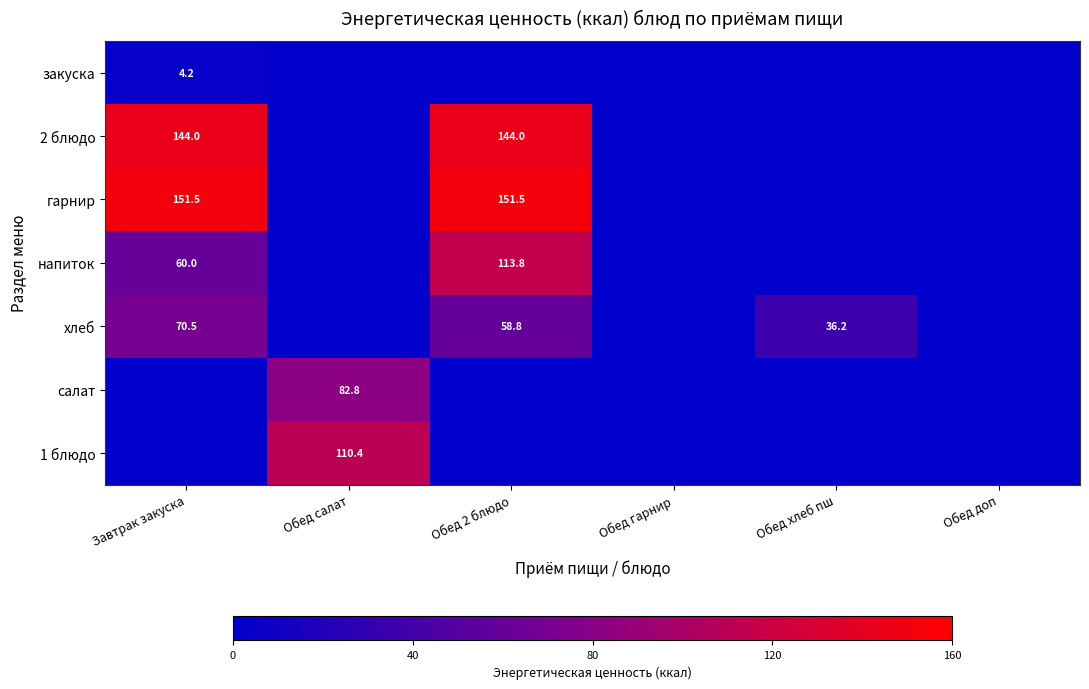

At how many categories does at least one series exceed 96?

3